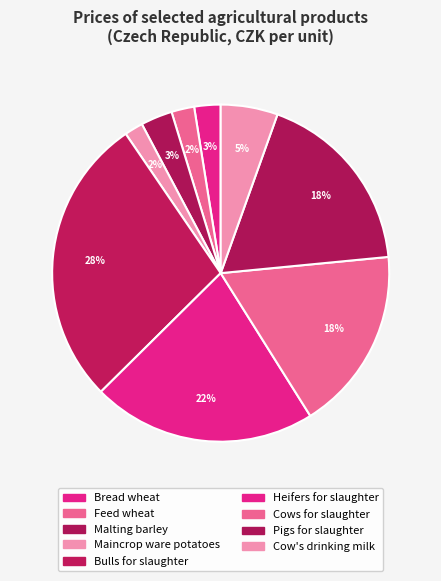

Which slice is the smallest?

Maincrop ware potatoes